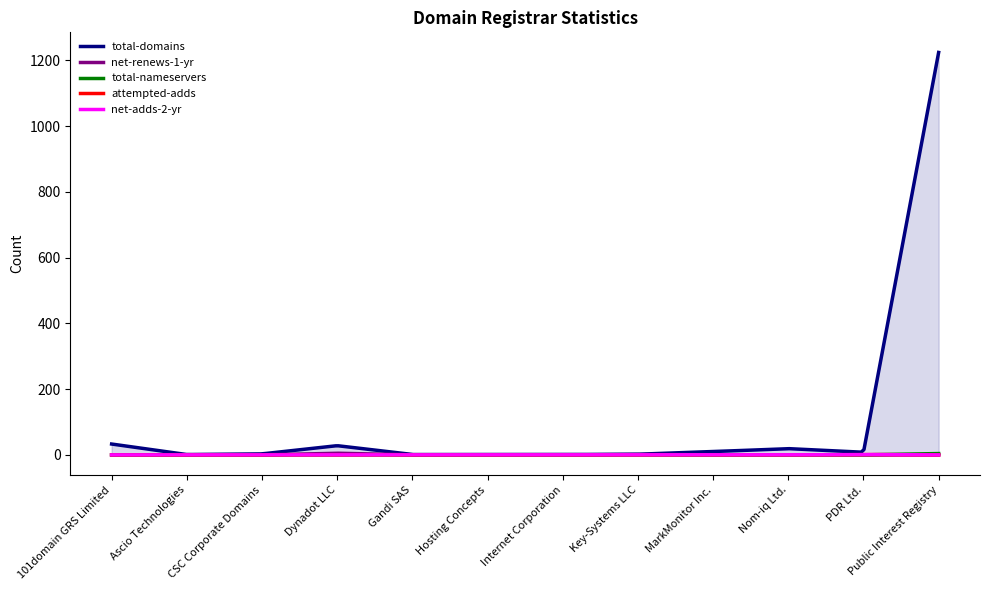

Is it true that net-renews-1-yr equals 2 at Key-Systems LLC?

False